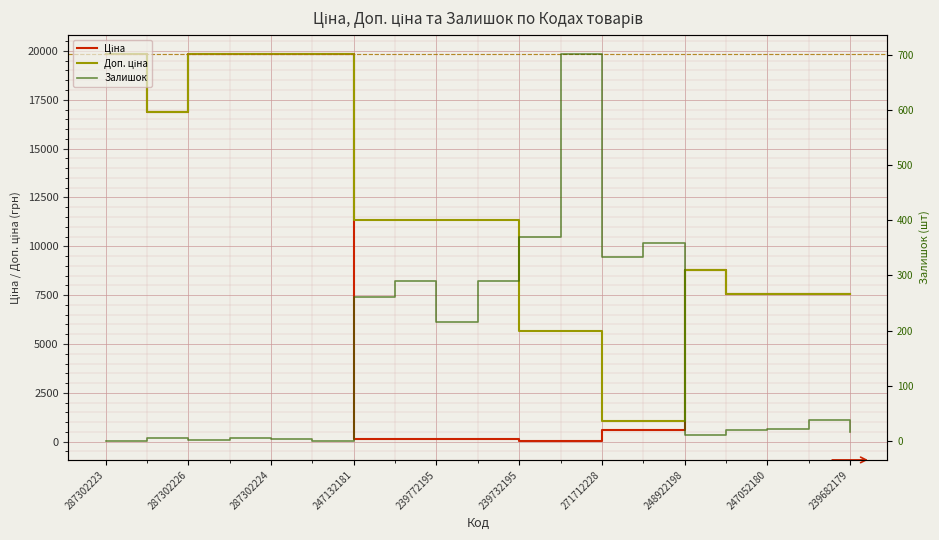

True or false: Залишок has a value of 370.0 at 239732195.

True